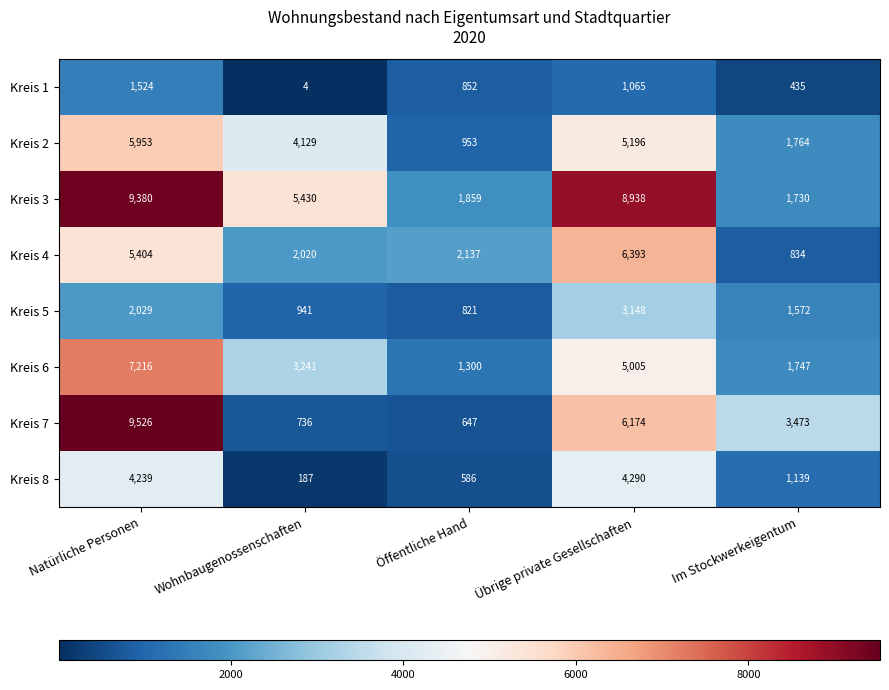

Where is Kreis 6 nearest to the value 4258?

Übrige private Gesellschaften